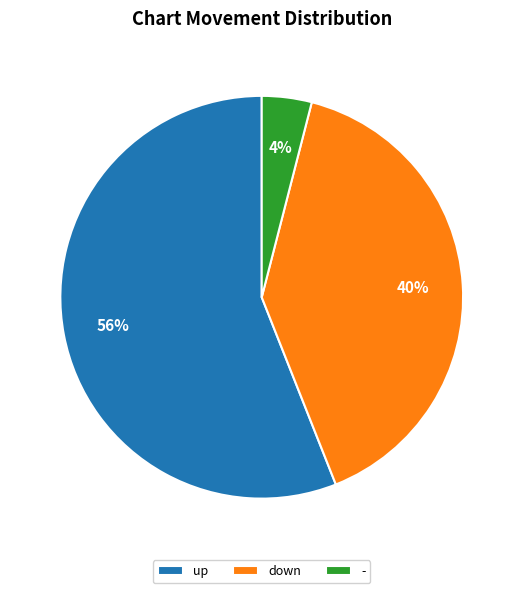

Which category accounts for the majority?

up